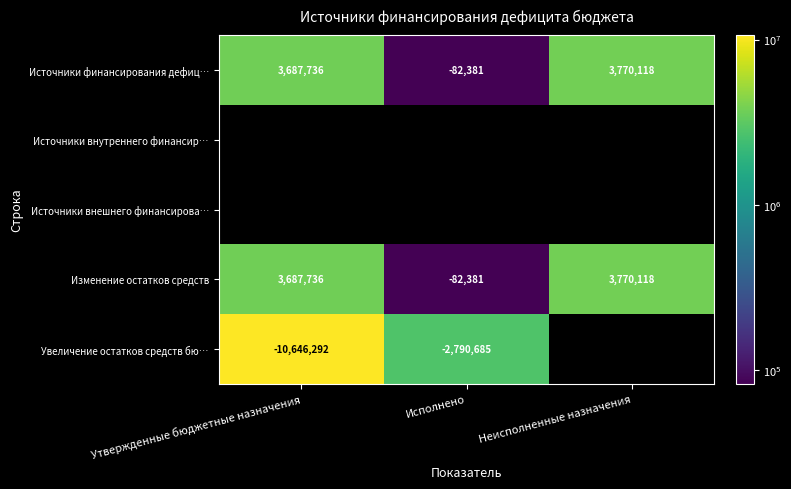

Is the value of Источники финансирования дефиц… at Утвержденные бюджетные назначения greater than the value of Источники внешнего финансирова… at Неисполненные назначения?

No